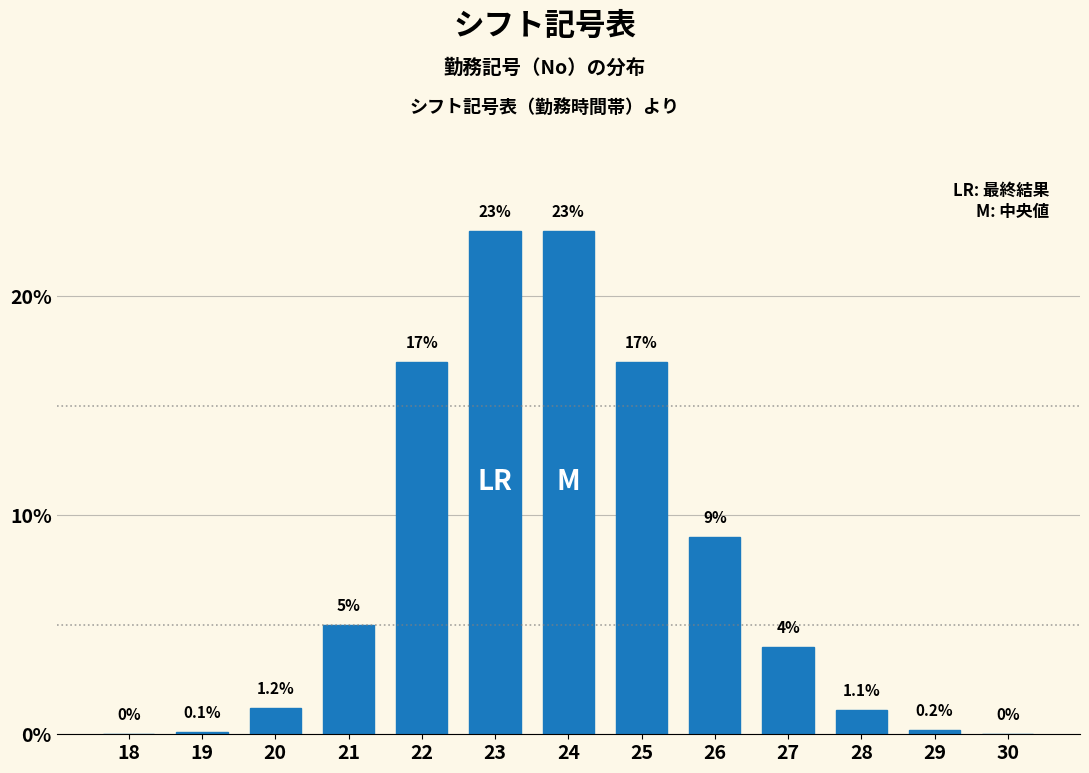

Reading left to right, extract all data points from this chart.

18=0.0	19=0.1	20=1.2	21=5.0	22=17.0	23=23.0	24=23.0	25=17.0	26=9.0	27=4.0	28=1.1	29=0.2	30=0.0